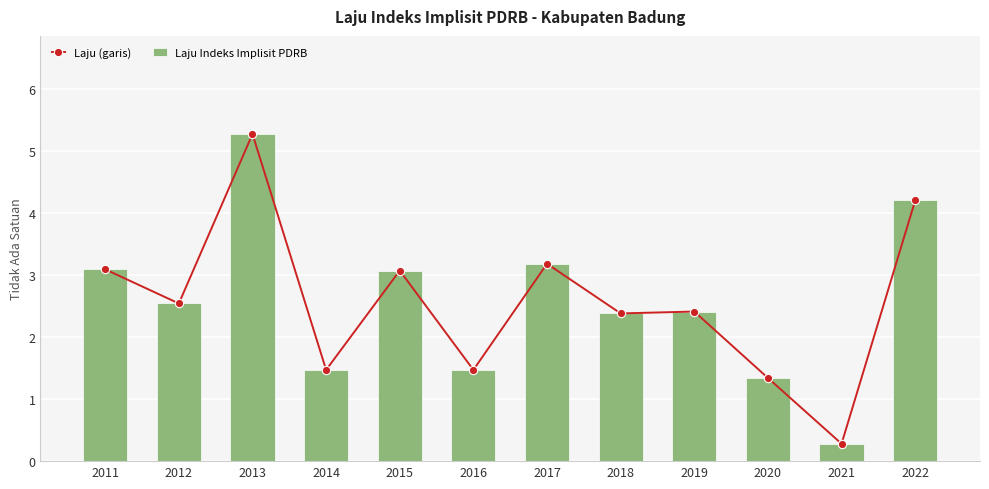

What is the value of the Laju (garis) bar at the 11th from the left?

0.3